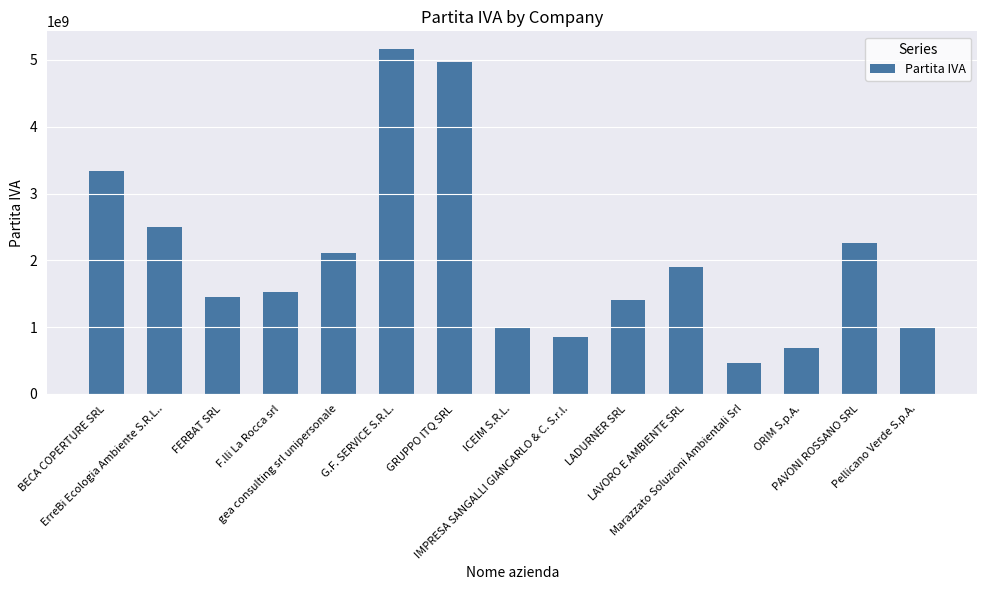

Between PAVONI ROSSANO SRL and ICEIM S.R.L., which is larger?

PAVONI ROSSANO SRL